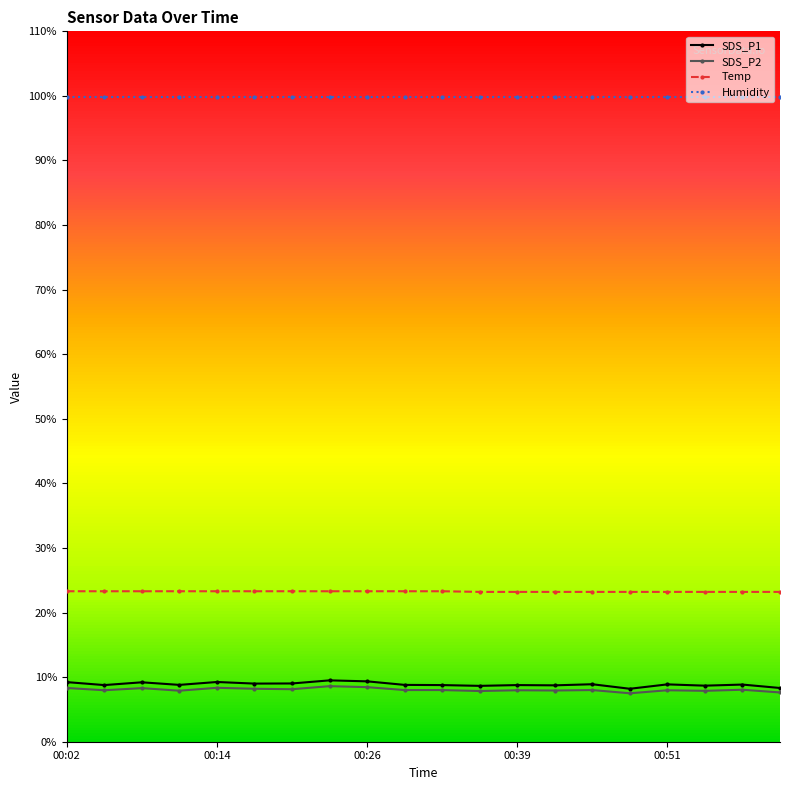

Is it true that Humidity equals 159.3 at 19?

False